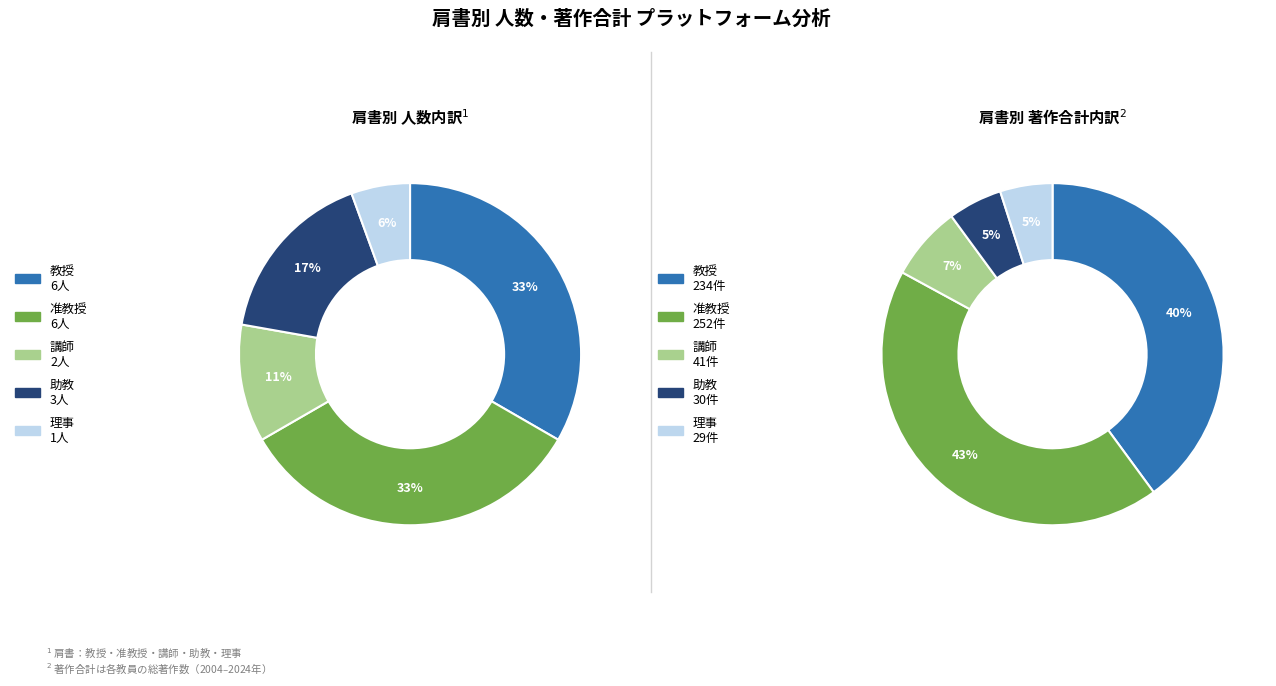

Count the number of slices in the pie.

5